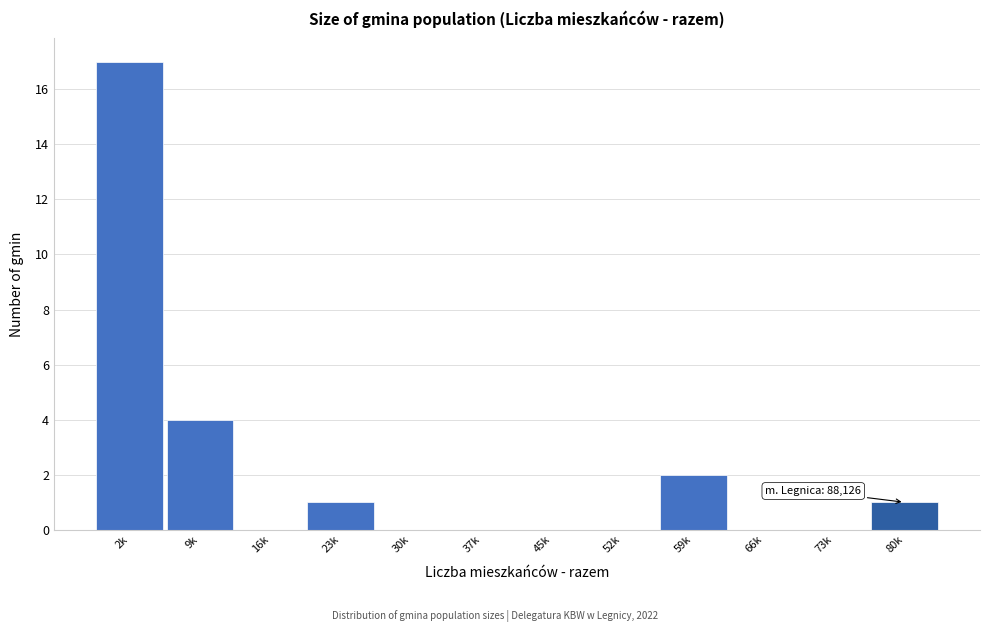

Reading left to right, transcribe all the data shown in this chart.

2k=17	9k=4	16k=0	23k=1	30k=0	37k=0	45k=0	52k=0	59k=2	66k=0	73k=0	80k=1